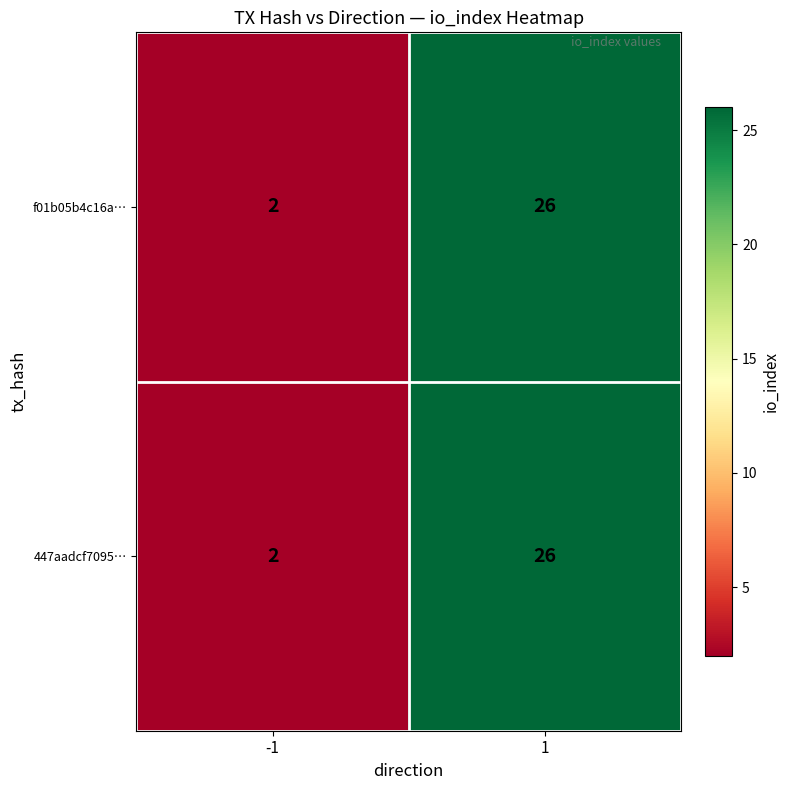

Count the number of categories in the chart.

2